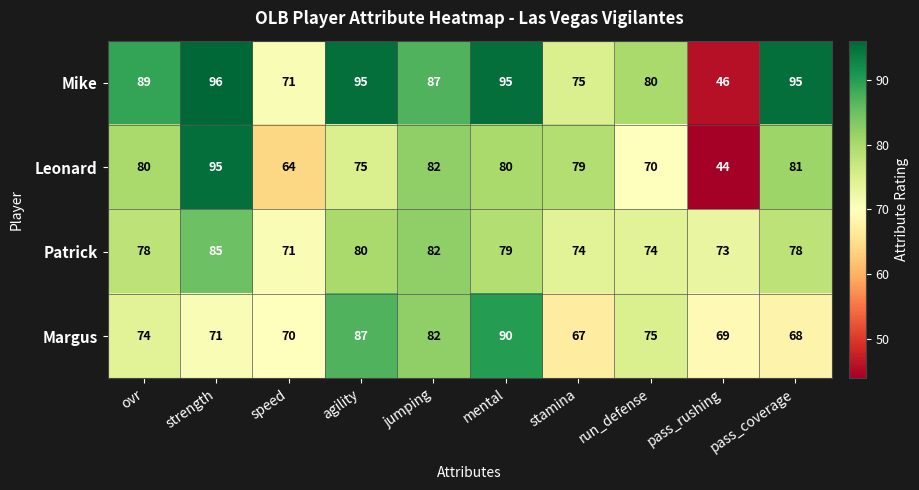

At how many categories does at least one series exceed 48?

10